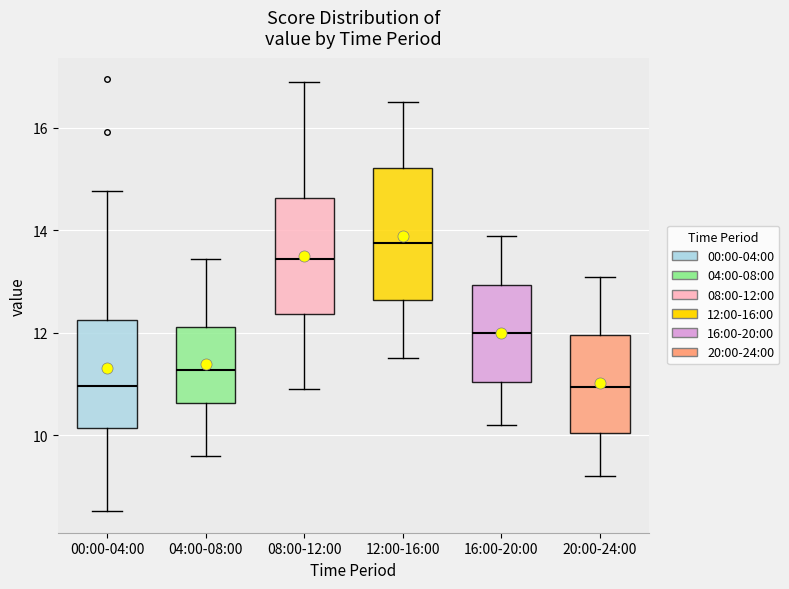

Reading left to right, read every box against the y-axis: the position of its median line, the range the box covers, and the ends of its whiskers. The values are not printed on the chart, so give them approximately, as read against the axis.

00:00-04:00: median 11.0, box 10.2 to 12.2, whiskers 8.6 to 14.8
04:00-08:00: median 11.2, box 10.6 to 12.2, whiskers 9.6 to 13.4
08:00-12:00: median 13.4, box 12.4 to 14.6, whiskers 11.0 to 17.0
12:00-16:00: median 13.8, box 12.6 to 15.2, whiskers 11.6 to 16.6
16:00-20:00: median 12.0, box 11.0 to 13.0, whiskers 10.2 to 14.0
20:00-24:00: median 11.0, box 10.0 to 12.0, whiskers 9.2 to 13.2